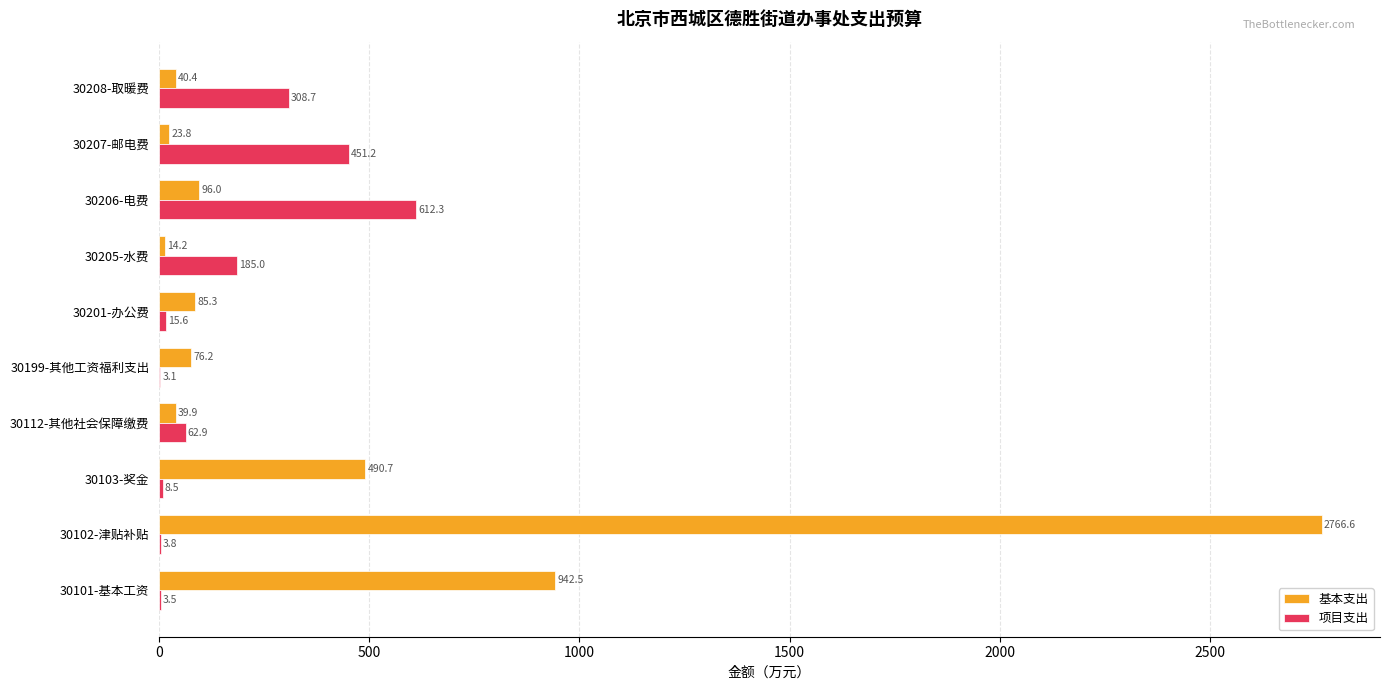

At which category is the sum across all series the highest?

30102-津贴补贴